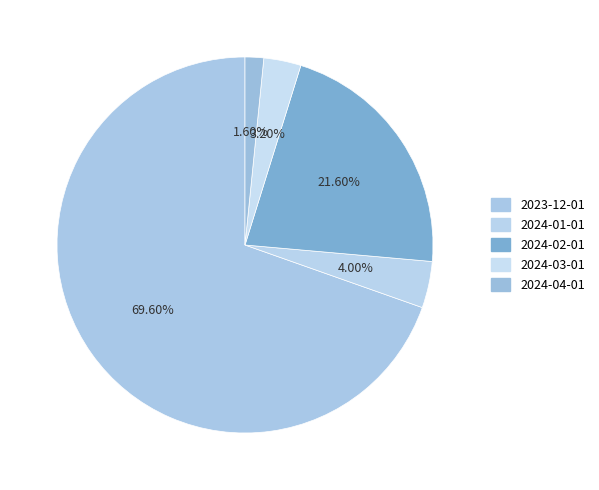

What is the total percentage of 2024-04-01 and 2024-01-01?

5.6%